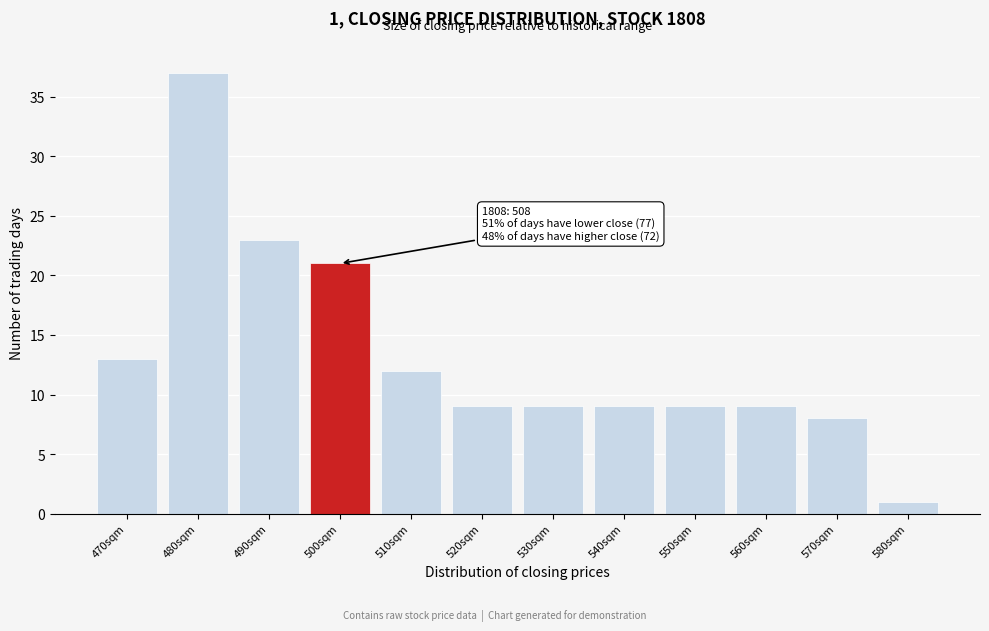

Reading left to right, list all the values displayed in this chart.

470sqm=13	480sqm=37	490sqm=23	500sqm=21	510sqm=12	520sqm=9	530sqm=9	540sqm=9	550sqm=9	560sqm=9	570sqm=8	580sqm=1